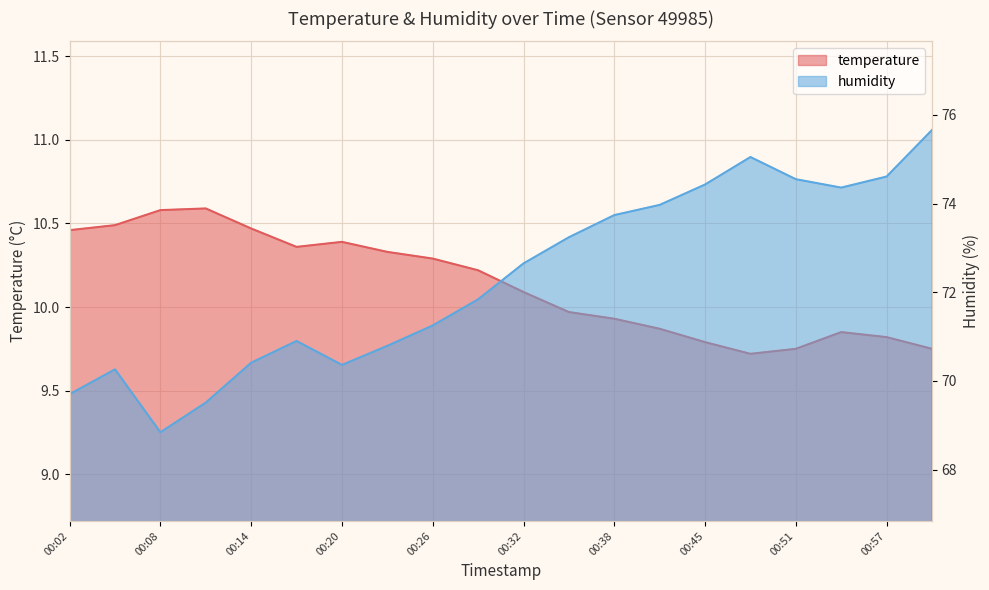

At which label does temperature reach its peak?

00:11